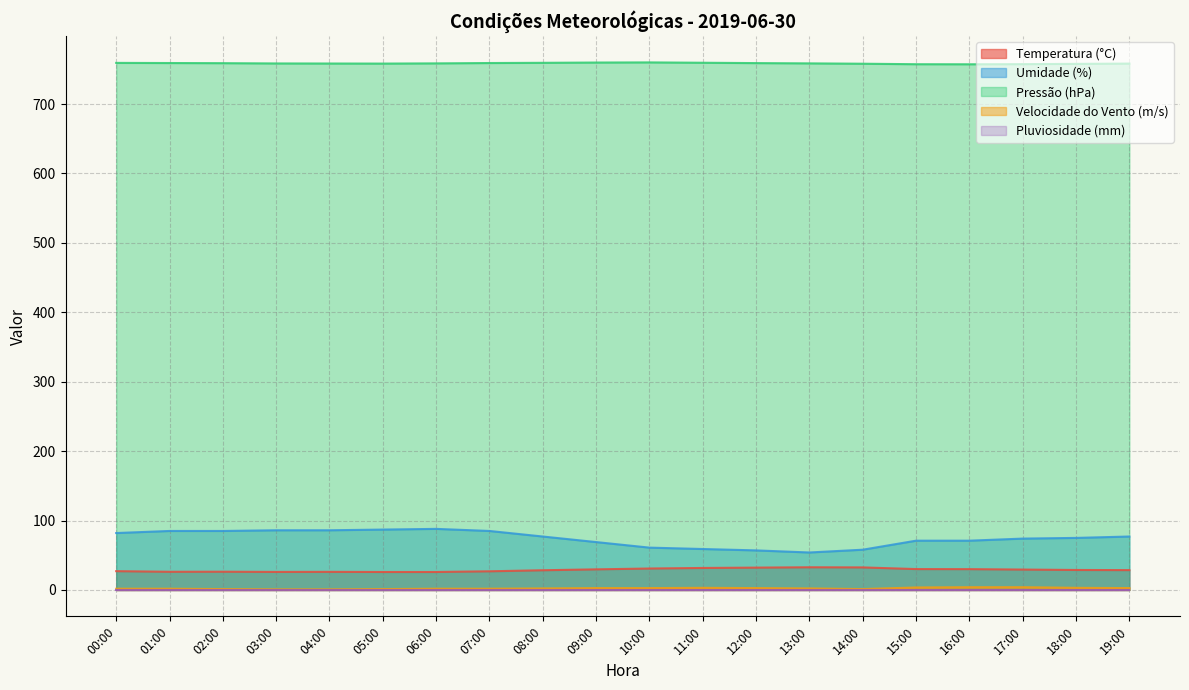

What is the value of the Pressão (hPa) point at the 16th from the left?

757.4